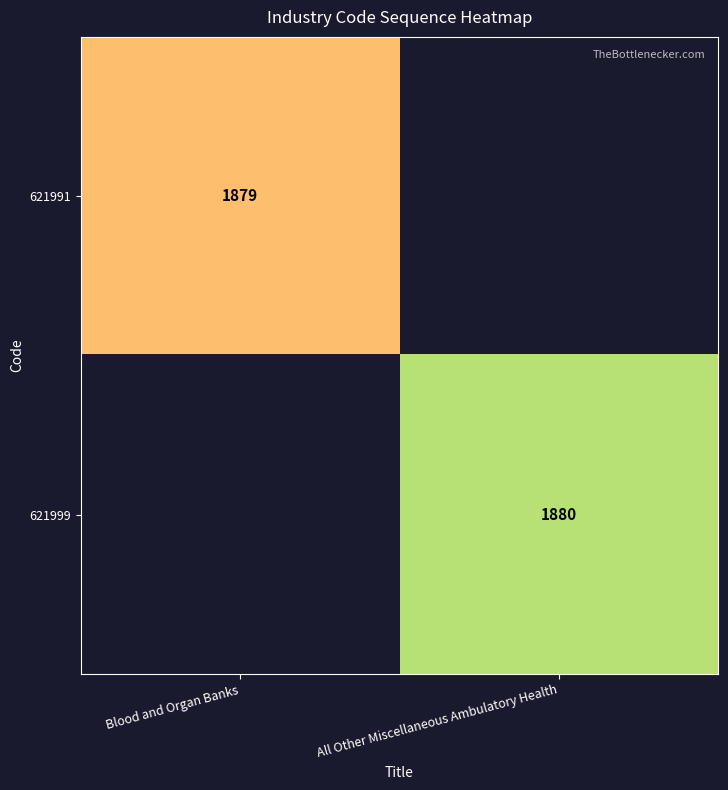

True or false: 621999 has a value of 1880 at All Other Miscellaneous Ambulatory Health.

True